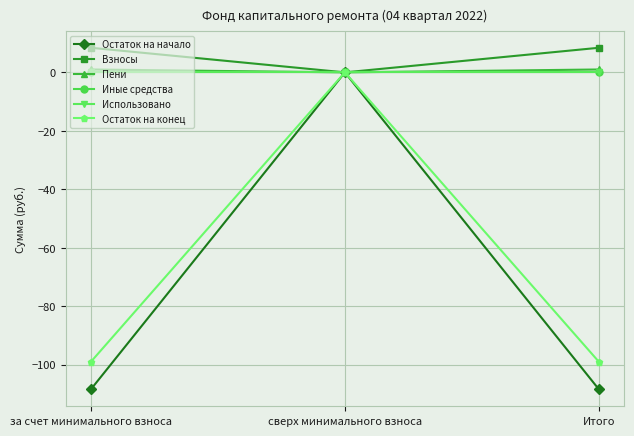

What is the label of the 1st point from the right?

Итого